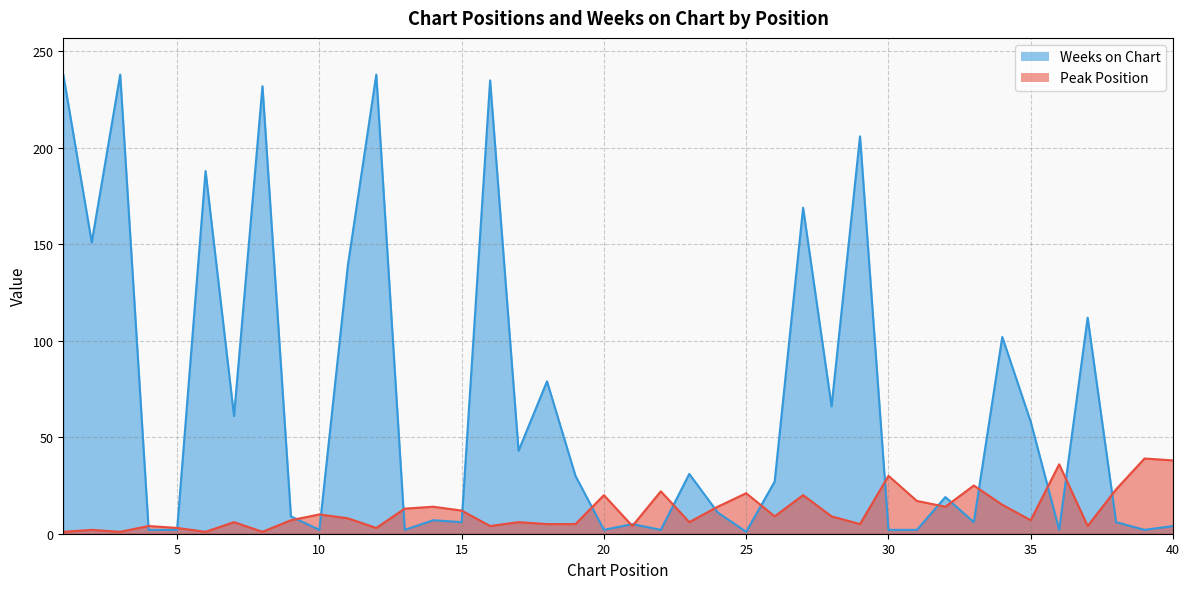

Count the number of categories in the chart.

40